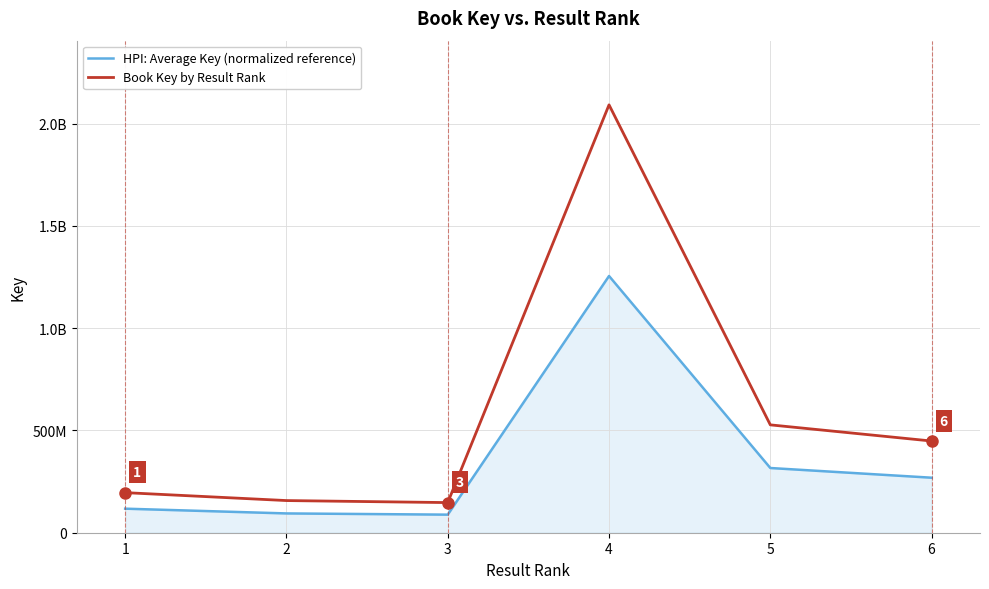

Reading right to left, transcribe all the data shown in this chart.

HPI: Average Key (normalized reference): 268984822.2	316403815.2	1255193848.8	88385562.6	94331909.4	117585824.4
Book Key by Result Rank: 448308037.0	527339692.0	2091989748.0	147309271.0	157219849.0	195976374.0